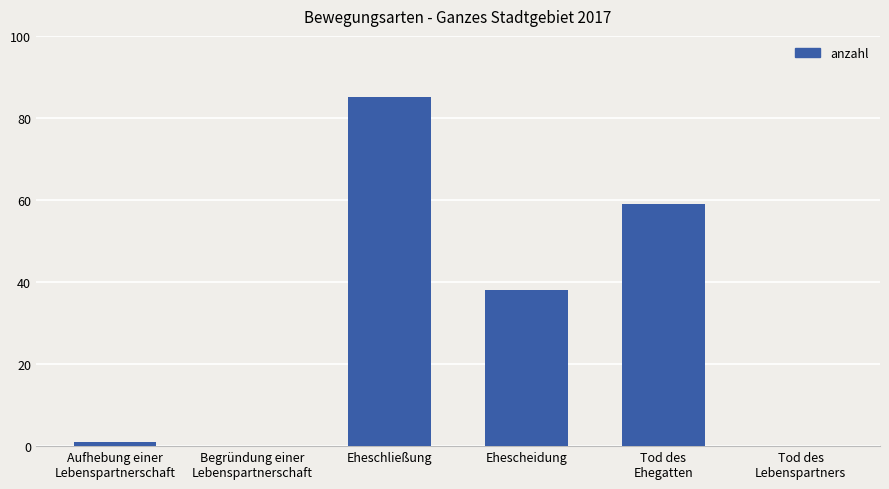

True or false: the data shows 13 at Tod des
Ehegatten.

False